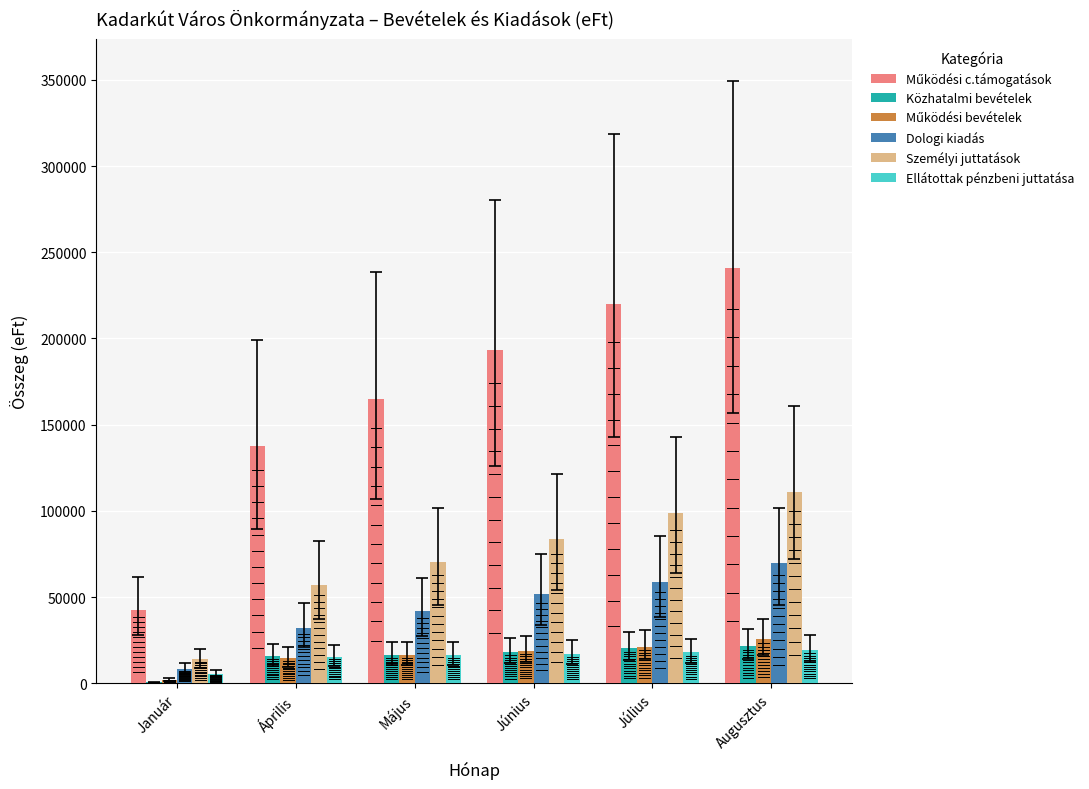

At which category is the sum across all series the highest?

Augusztus